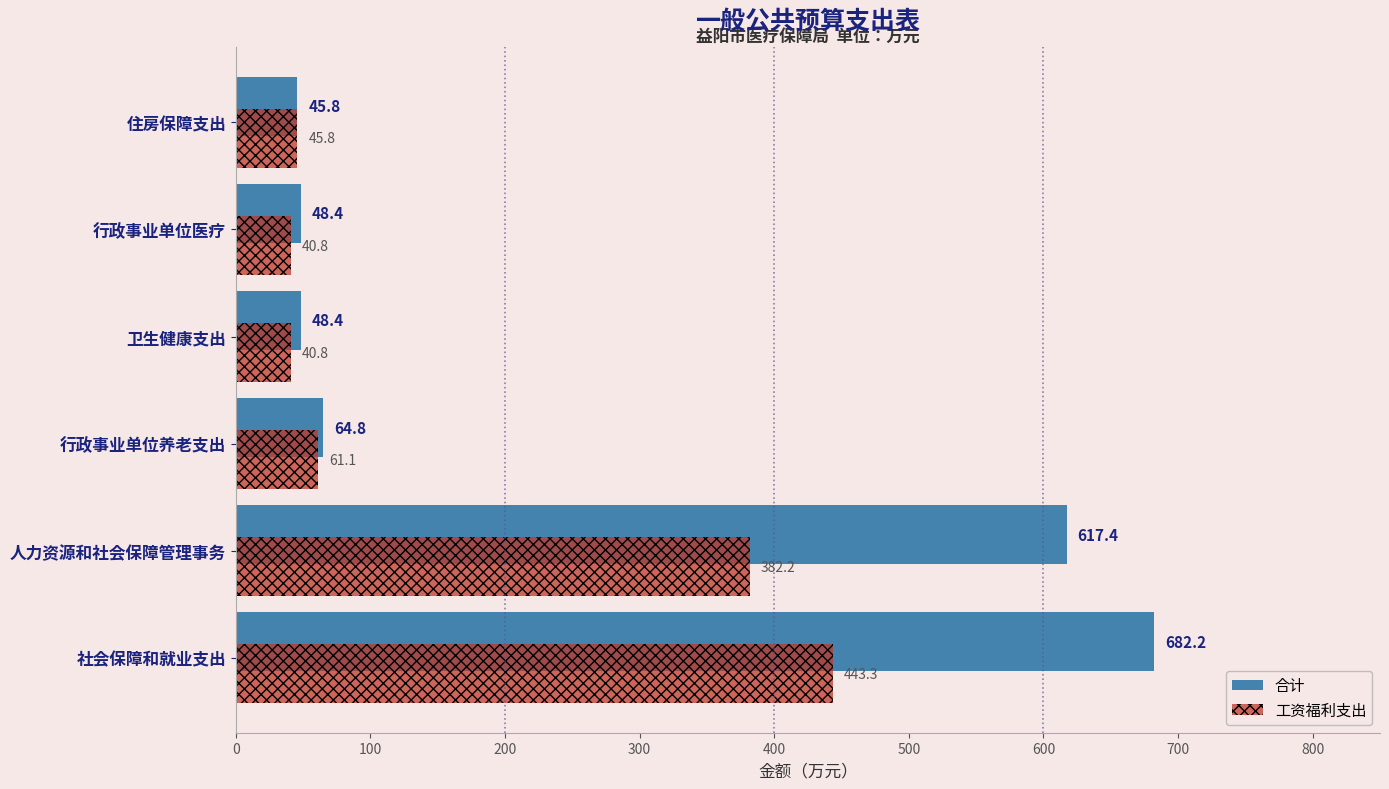

What is the difference between the maximum and minimum values in the 合计 series?

636.4